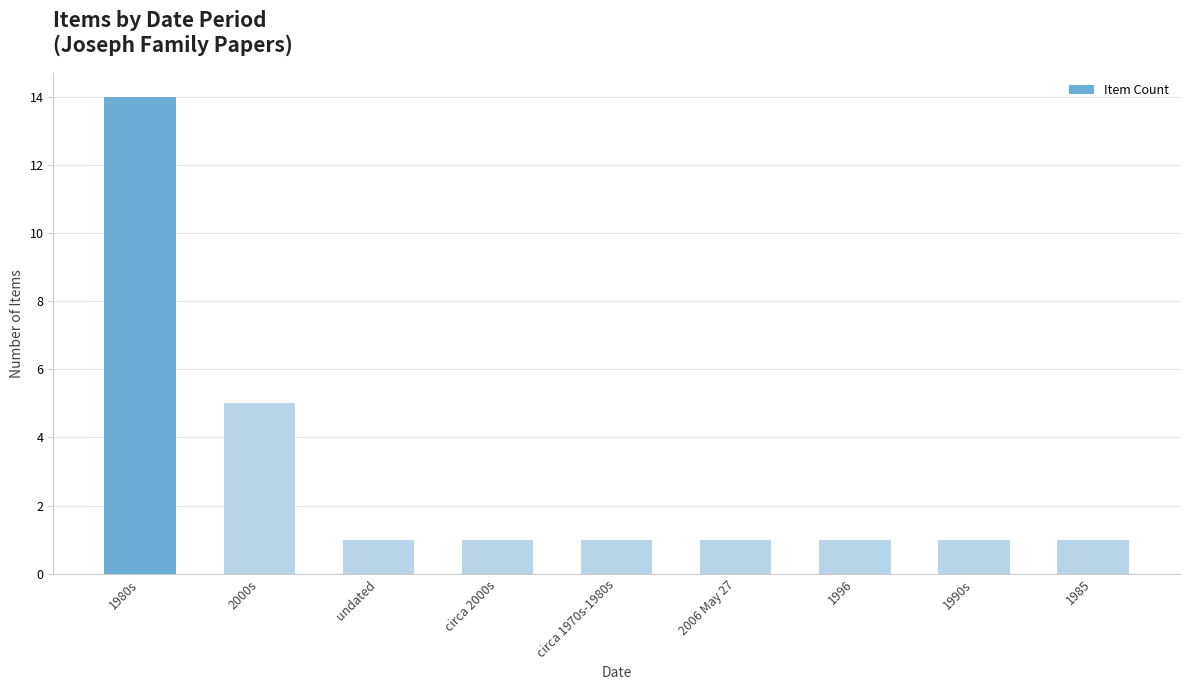

At which category does the chart reach its peak across all series?

1980s